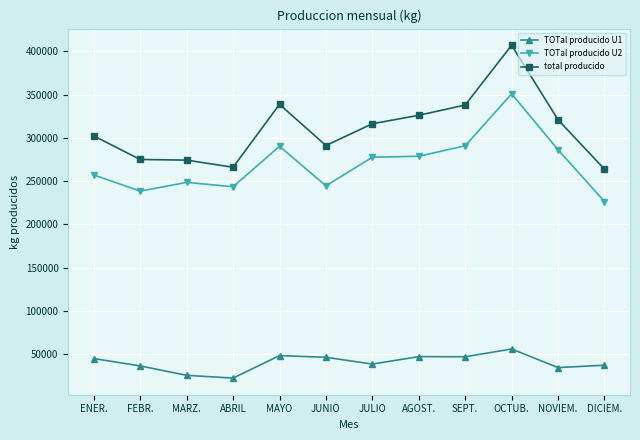

At which category does TOTal producido U2 reach its first local valley?

FEBR.